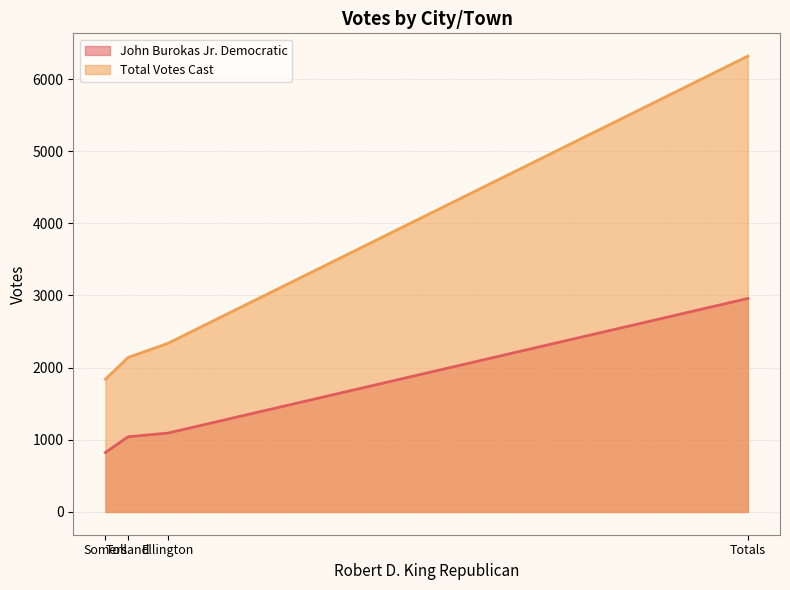

Between Tolland and Totals, which series saw the biggest shift?

Total Votes Cast